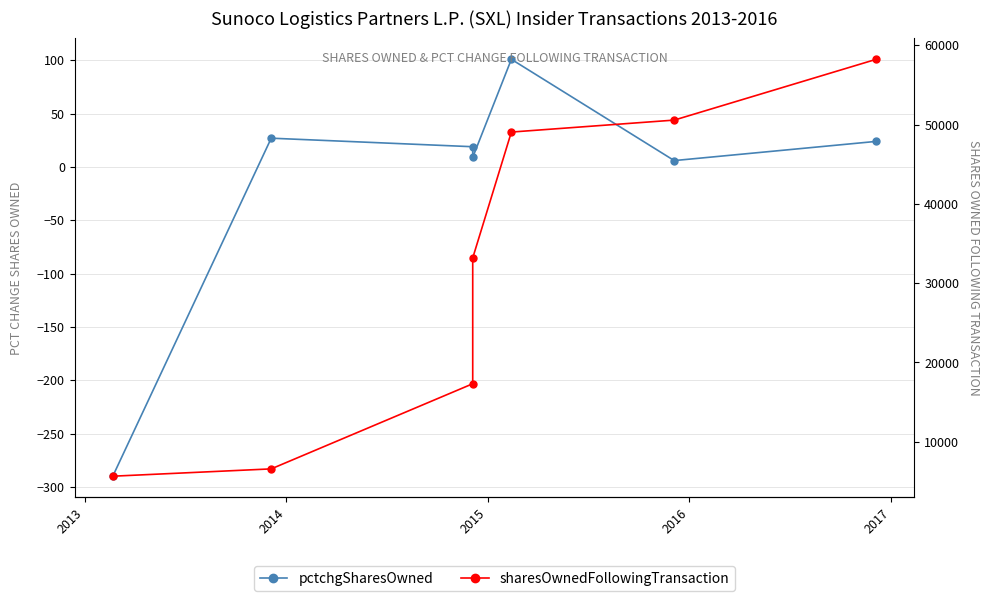

Which has a higher value, 2015 or 2014?

2014